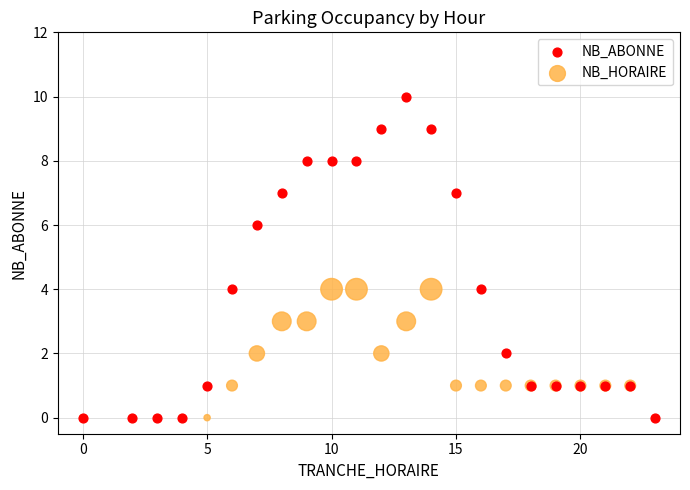

Which series contains the highest Y value?

NB_ABONNE